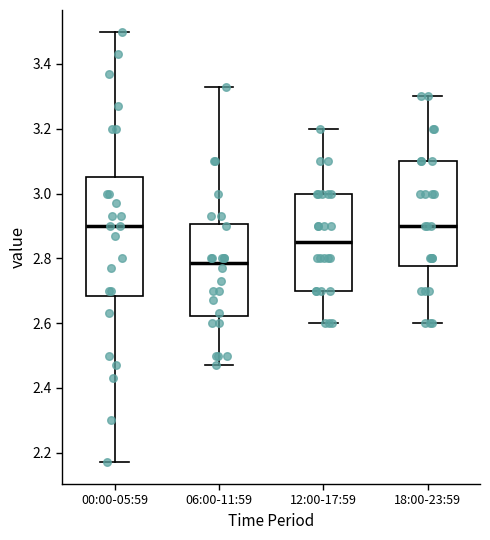

Comparing the boxes themselves (not the whiskers), which one is the tallest?

00:00-05:59